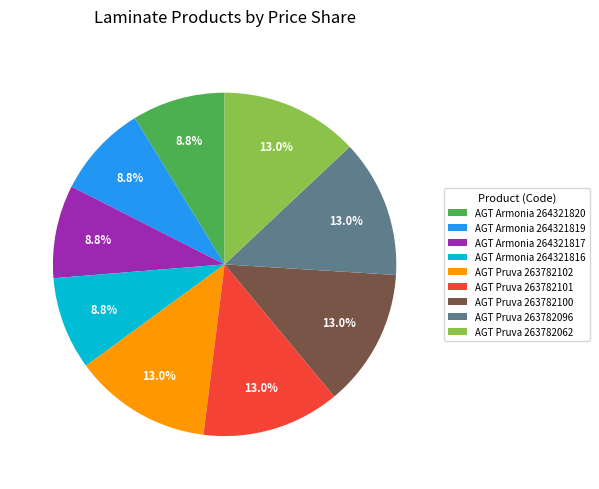

To the nearest percent, what is the difference between the largest and smallest slice percentages?

4%